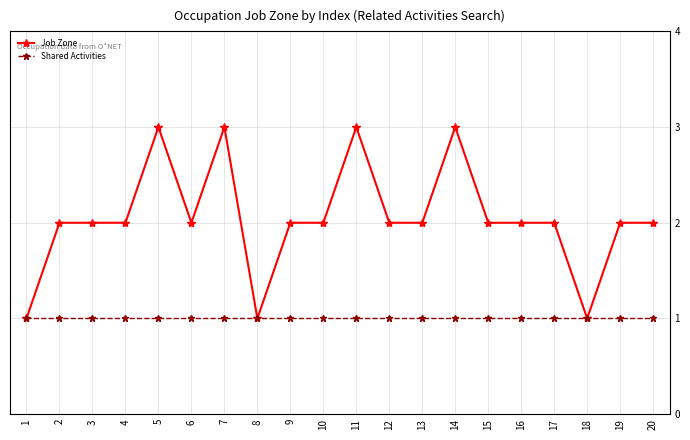

What is the value of the Job Zone point at the 4th from the left?

2